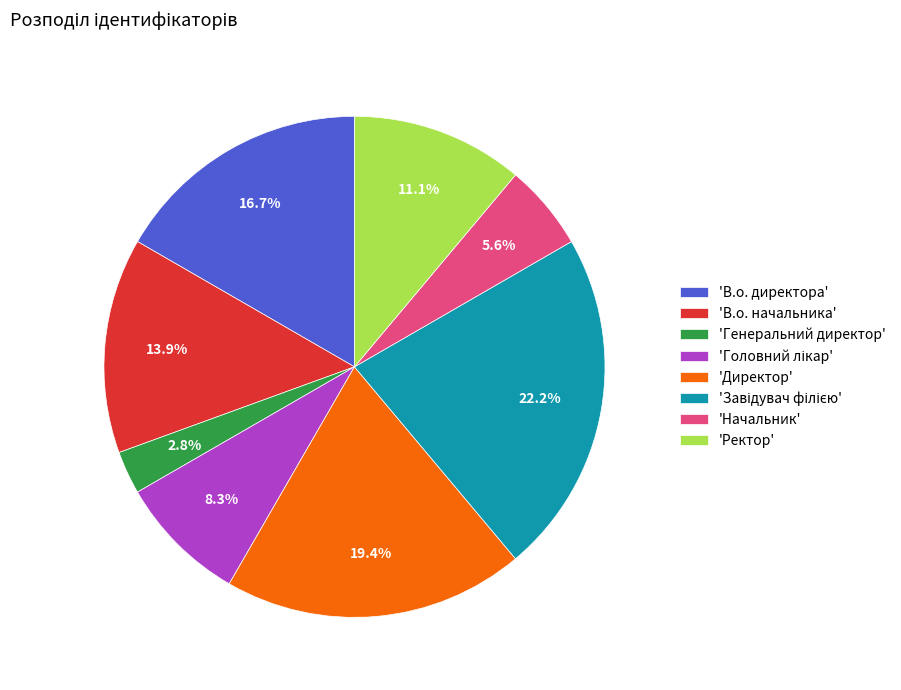

What portion of the pie excludes 'Начальник'?

94.4%